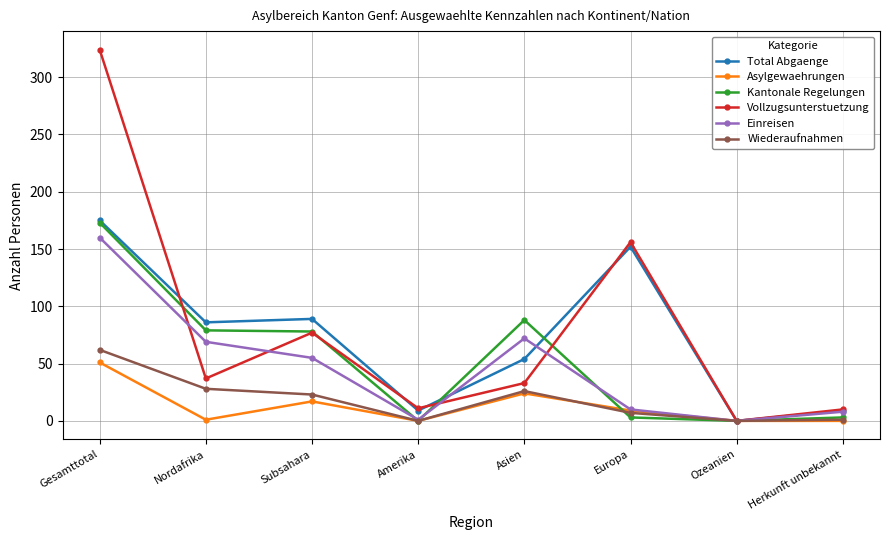

Which category has the highest value in the Einreisen series?

Gesamttotal